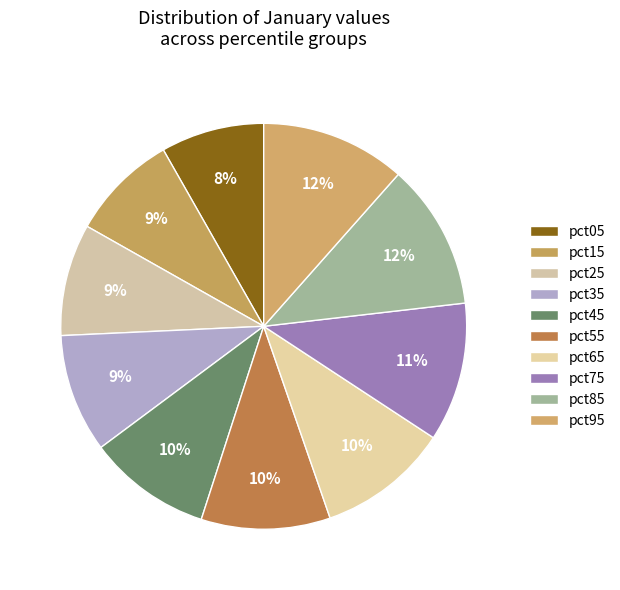

What percentage do pct05 and pct35 together represent?

17.7%